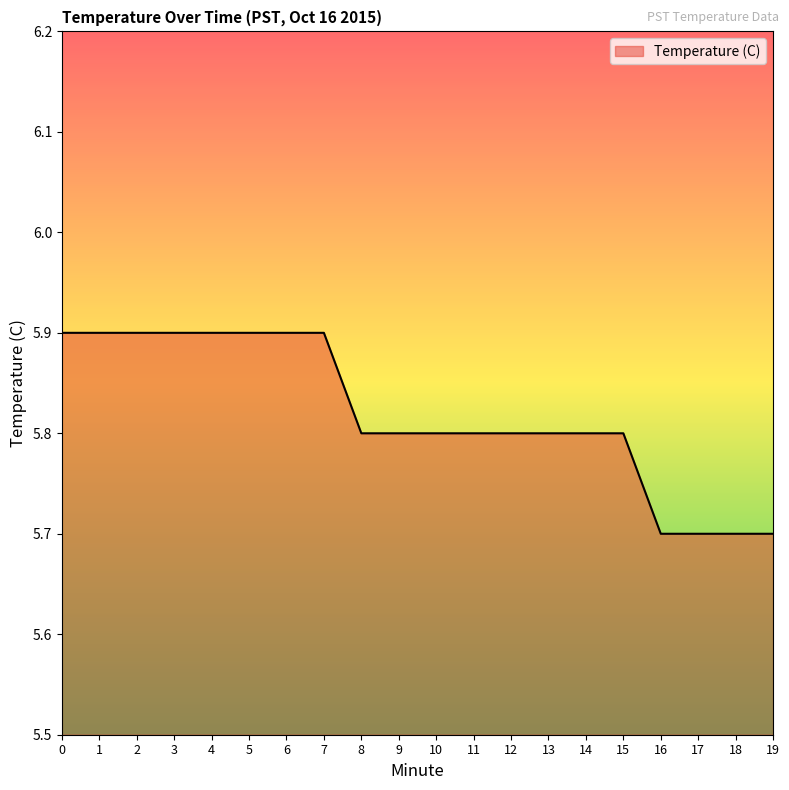

What is the sum of the values at 17 and 5?

11.6